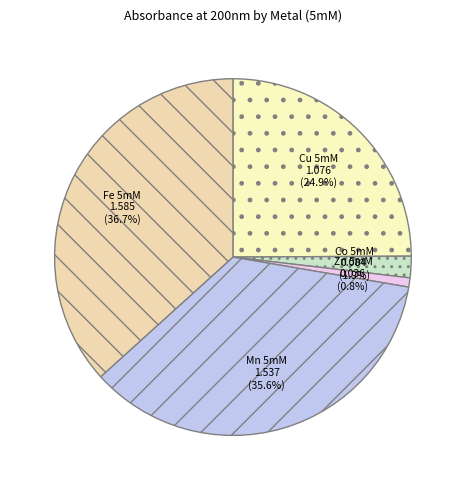

Rank the categories by value from highest to lowest.

Fe 5mM, Mn 5mM, Cu 5mM, Co 5mM, Zn 5mM